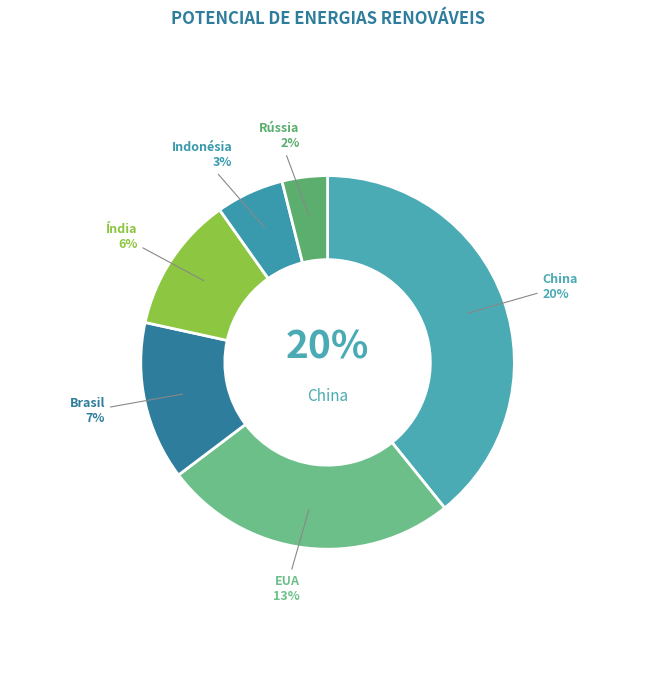

Which slice is the smallest?

Rússia